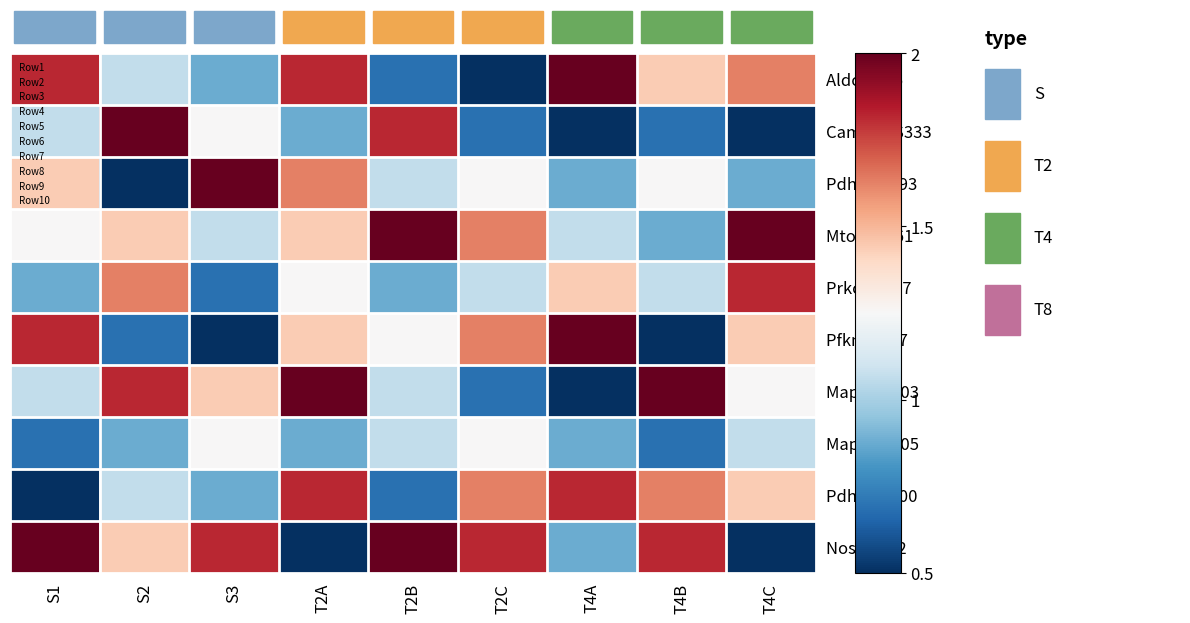

What is the sum of the Mtor S1261 values at T4A and T4C?

13